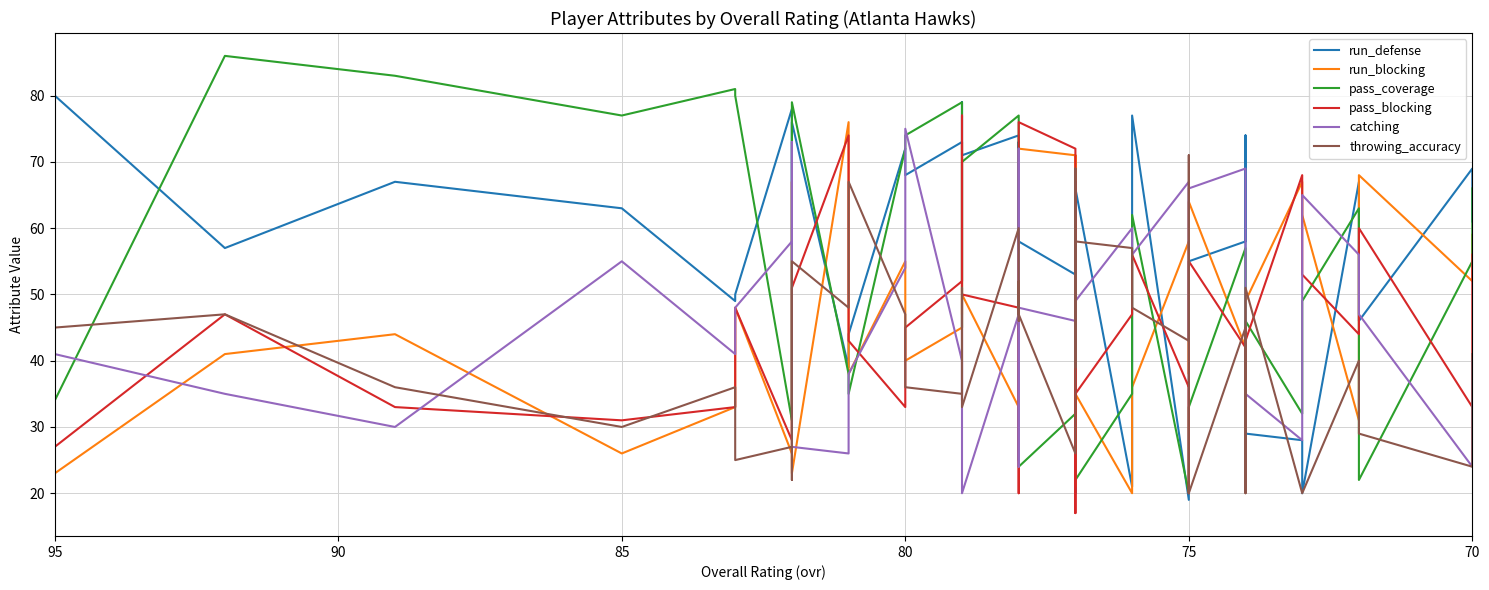

What is the average value of the pass_coverage series?

52